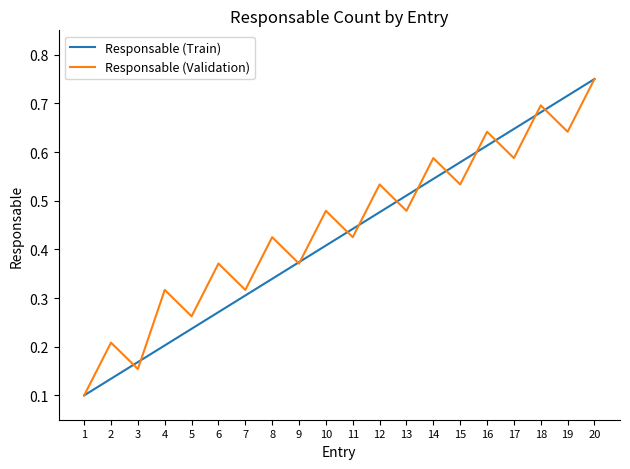

Between 10 and 16, which series saw the biggest shift?

Responsable (Train)